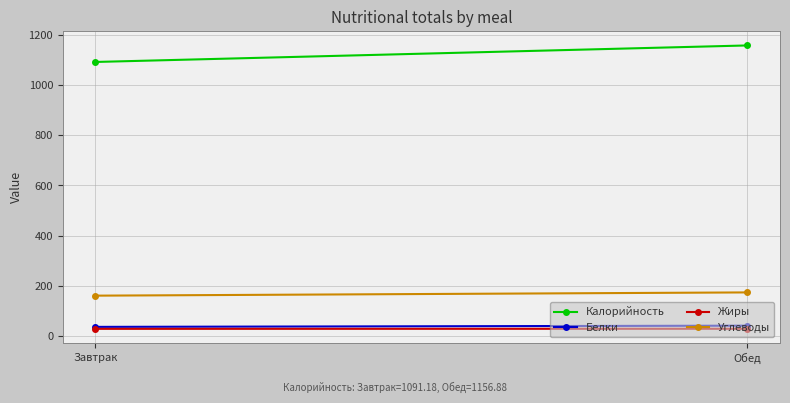

What is the difference between the Калорийность values at Обед and Завтрак?

65.7